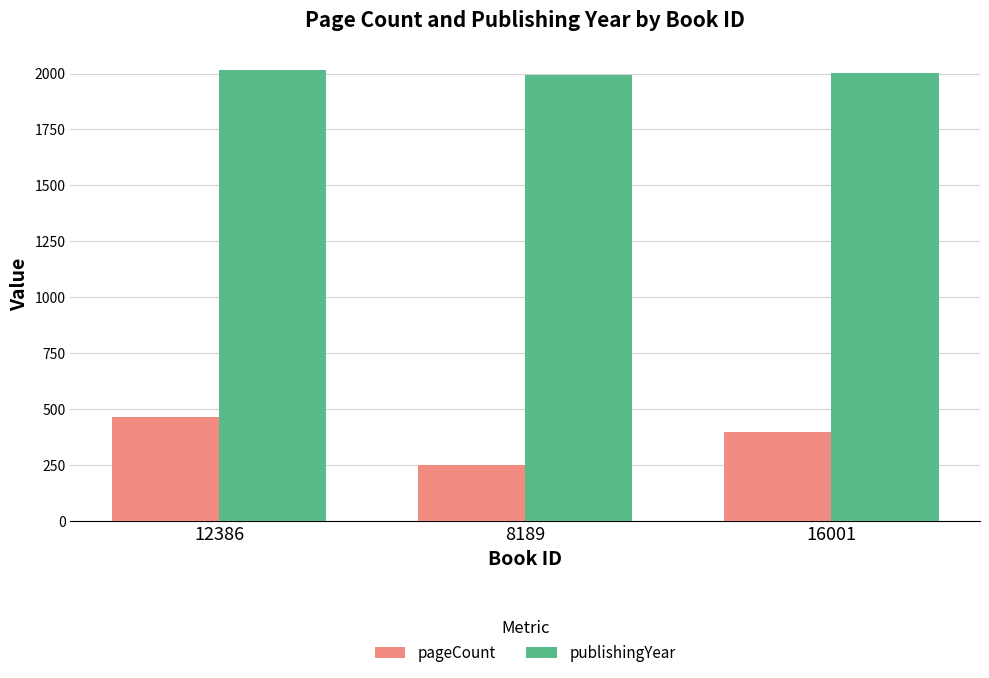

What is the difference between the second highest and minimum values in the pageCount series?

150